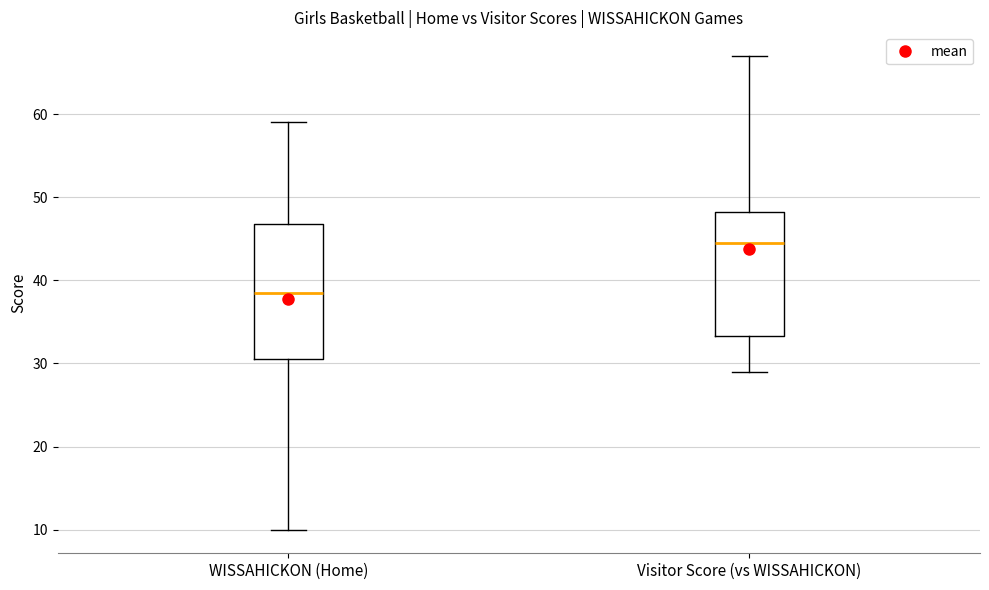

Where does the lower whisker of the box for WISSAHICKON (Home) end on the y-axis? The values are not printed on the chart, so give them approximately, as read against the axis.

10